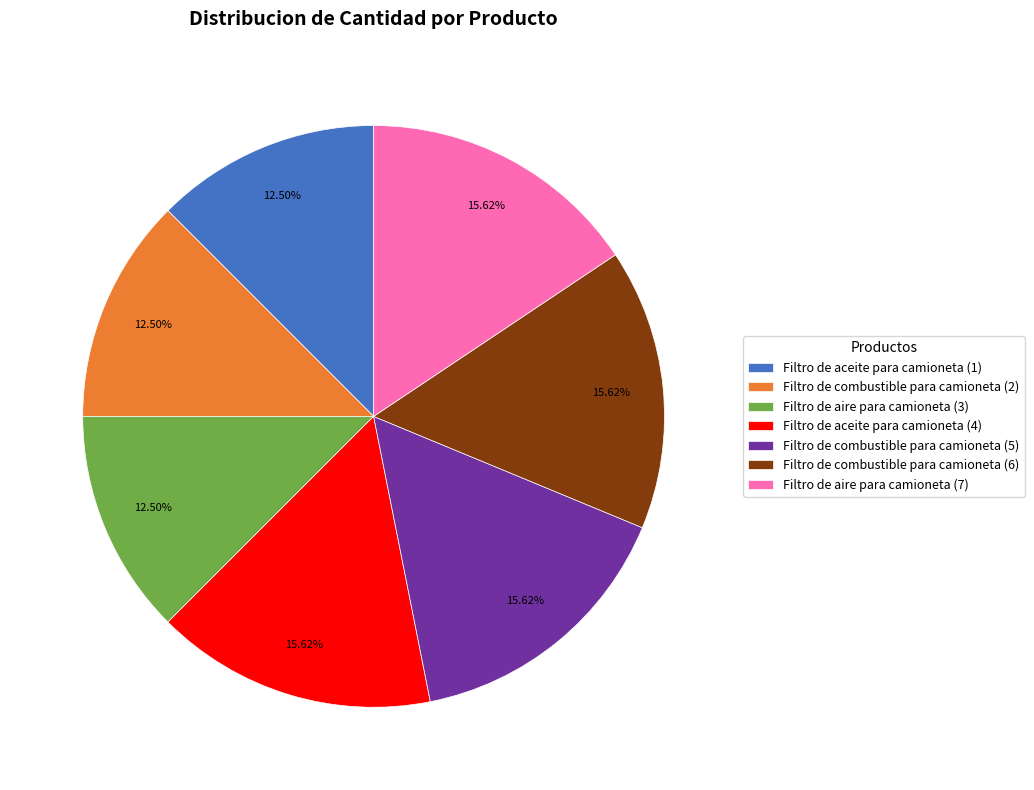

Is the sum of Filtro de aceite para camioneta (1) and Filtro de combustible para camioneta (5) greater than half?

No